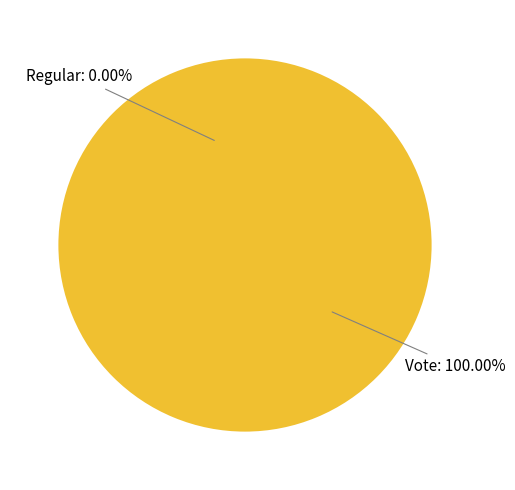

Which category has the smallest portion of the pie?

Regular